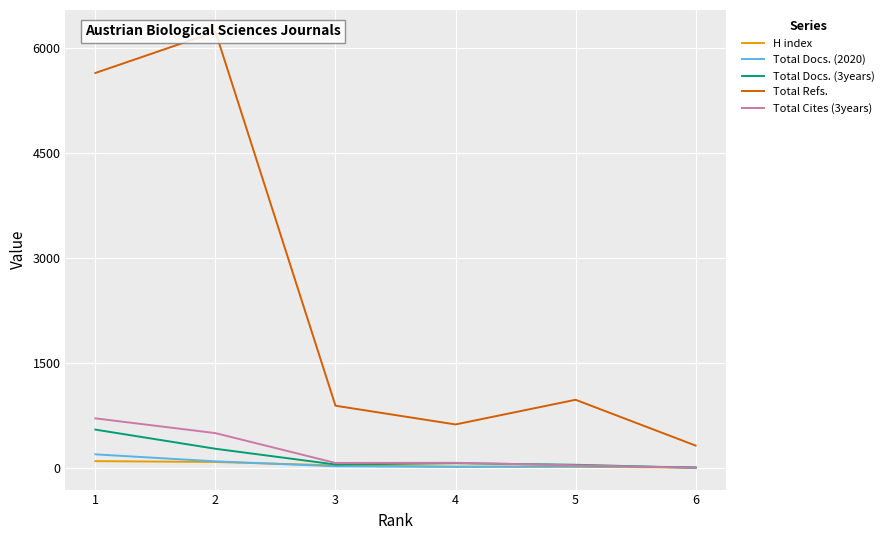

Which category has the highest value in the Total Refs. series?

2